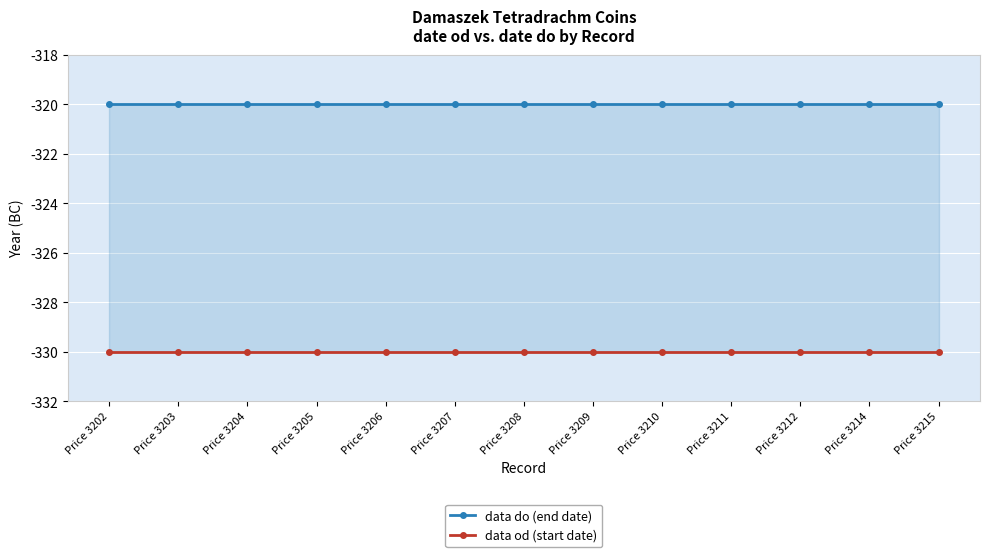

Is it true that data do (end date) equals -320 at Price 3202?

True